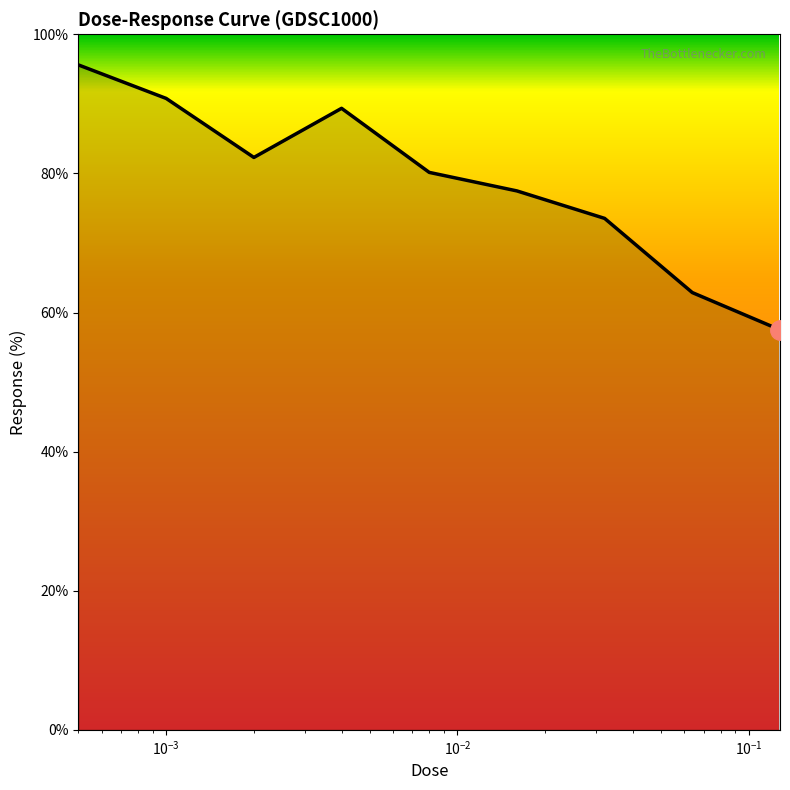

What is the minimum value shown in the chart?

57.5